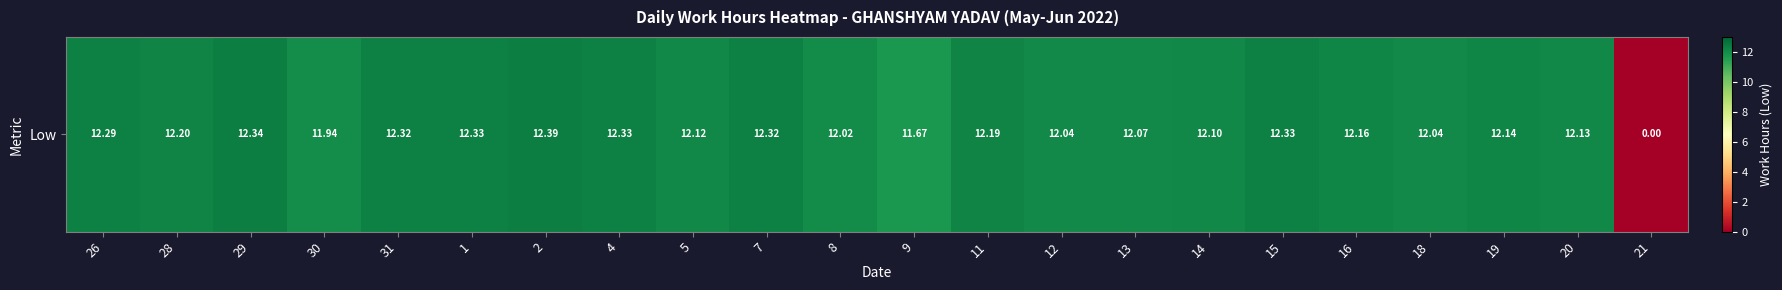

What is the difference between the maximum and minimum values?

12.4